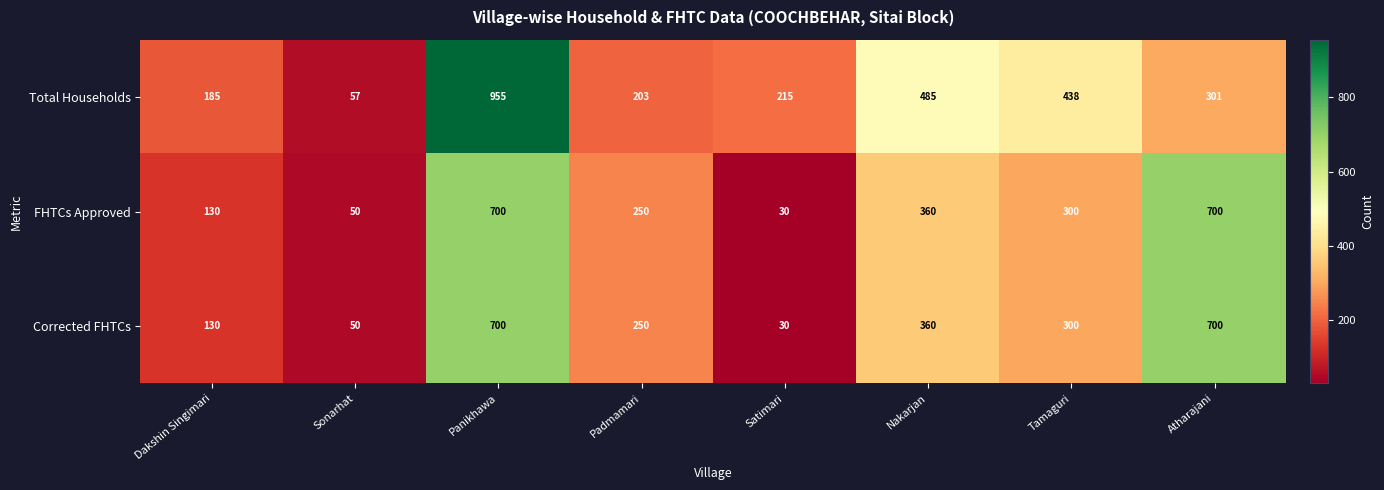

How many series are shown in this chart?

3